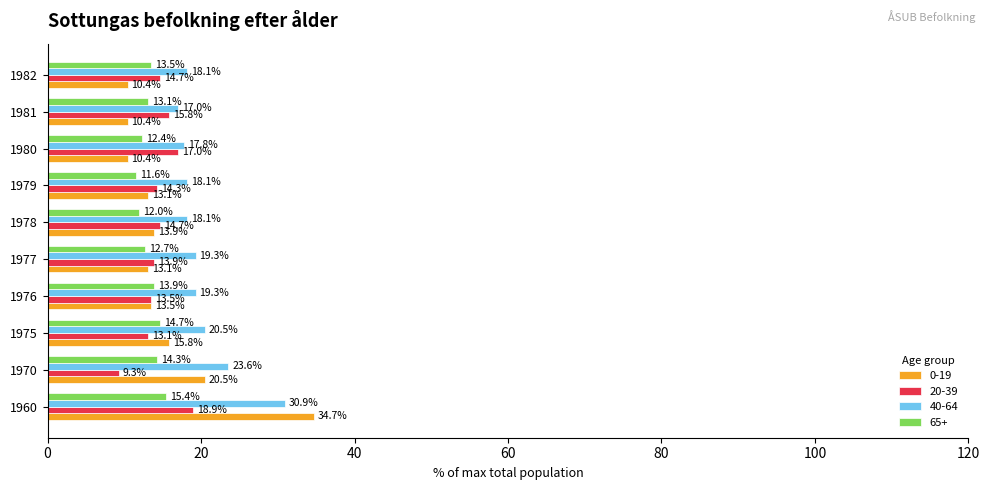

At which category is the sum across all series the highest?

1960